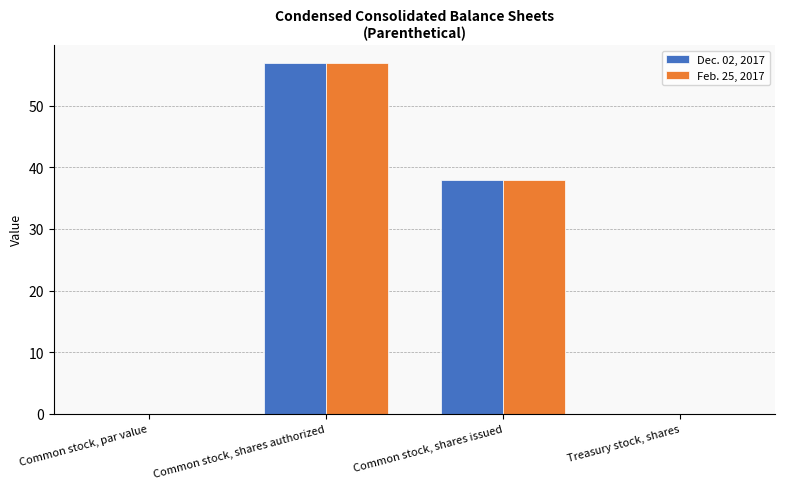

How many categories are shown in the chart?

4